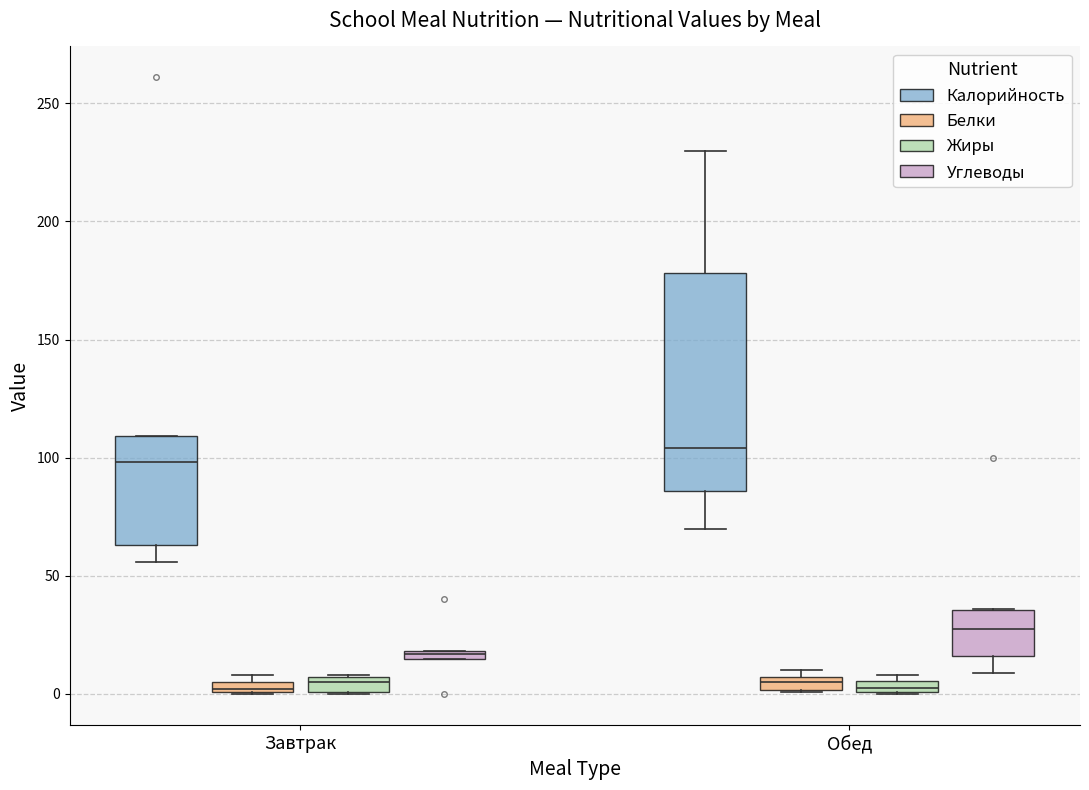

Comparing the boxes themselves (not the whiskers), which one is the tallest?

Обед (Калорийность)